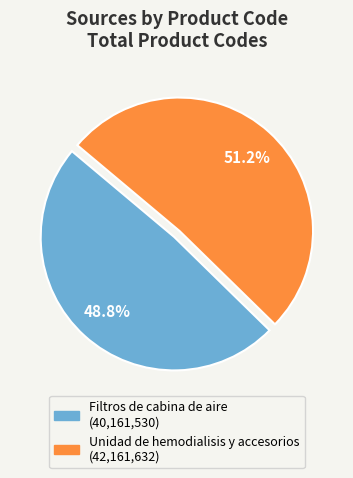

Rank the categories by value from highest to lowest.

Unidad de hemodialisis y accesorios, Filtros de cabina de aire